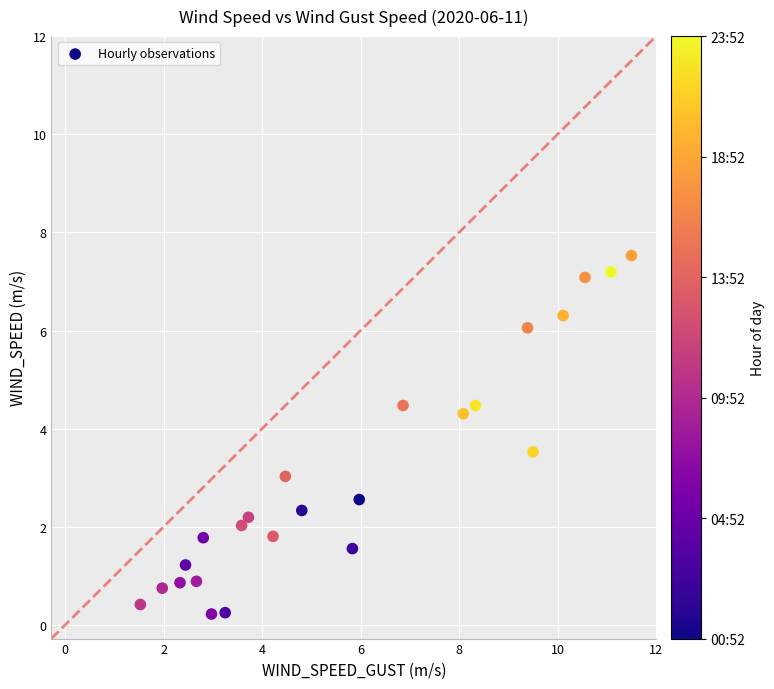

What is the range of Y values (max minus min)?

7.3